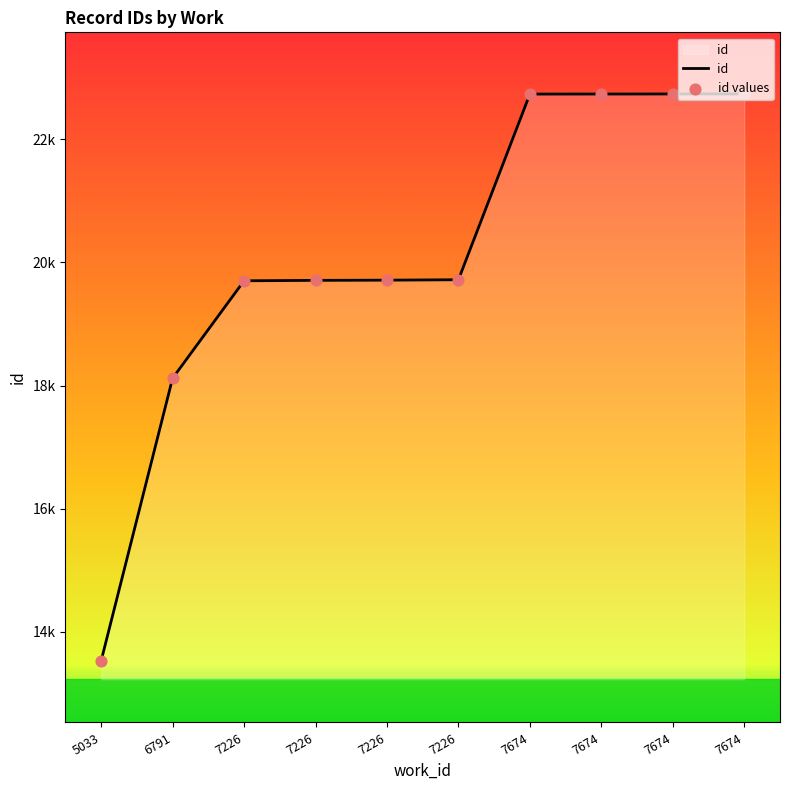

What is the change in value from 7226 to 7226?

+17